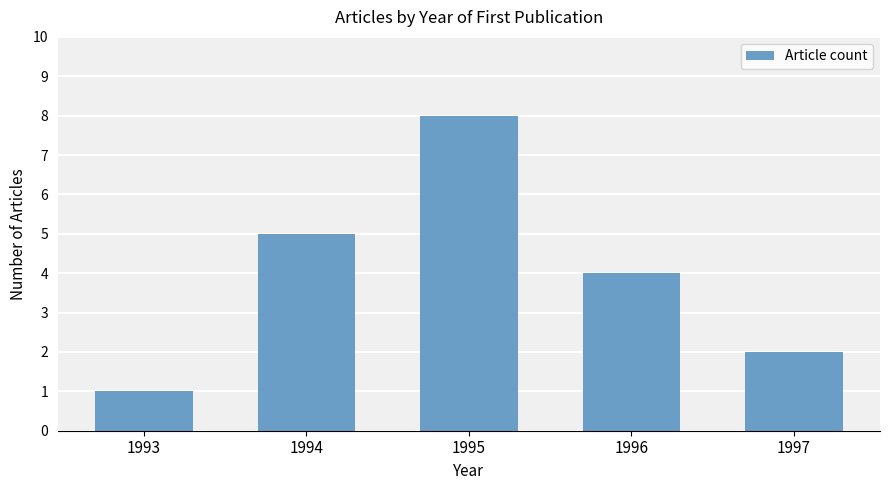

Reading left to right, list all the values displayed in this chart.

1	5	8	4	2